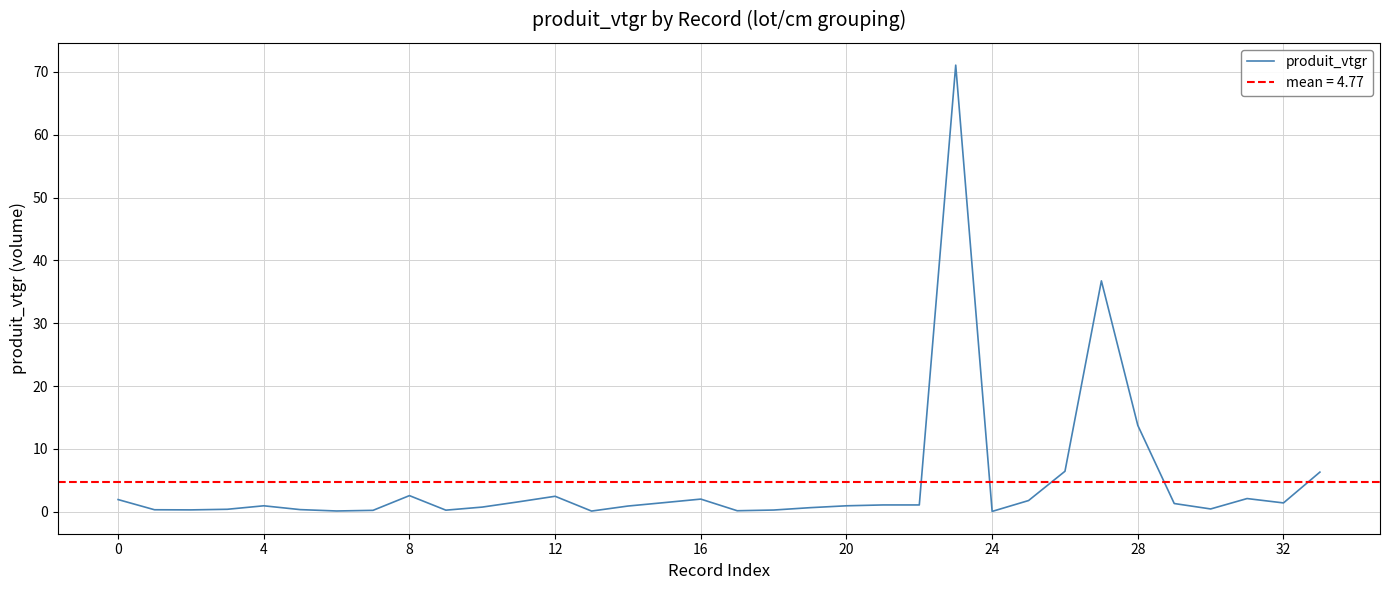

How many lines are shown in the chart?

1